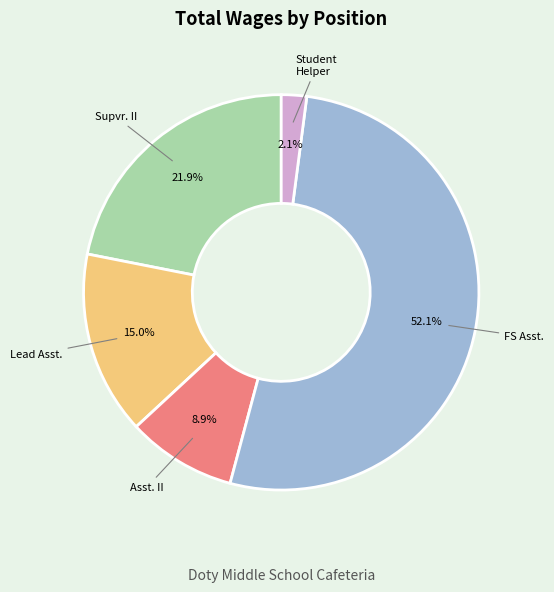

Does any single category account for the majority?

Yes